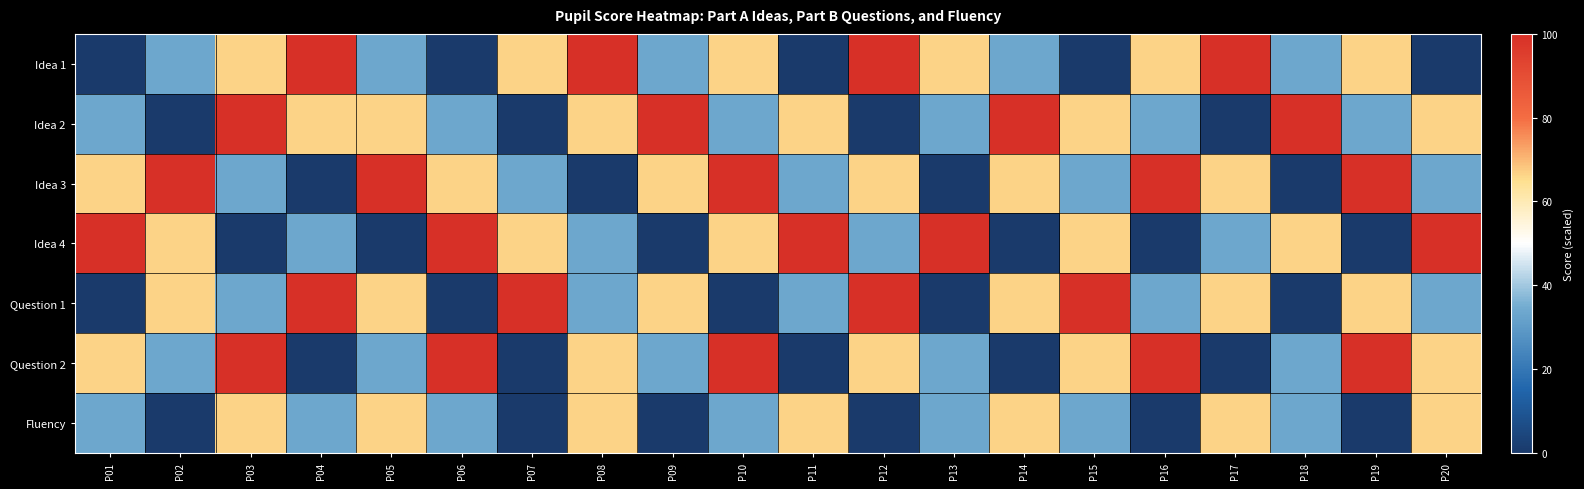

Reading left to right, extract all data points from this chart.

Idea 1: P01=0.0	P02=33.3	P03=66.7	P04=100.0	P05=33.3	P06=0.0	P07=66.7	P08=100.0	P09=33.3	P10=66.7	P11=0.0	P12=100.0	P13=66.7	P14=33.3	P15=0.0	P16=66.7	P17=100.0	P18=33.3	P19=66.7	P20=0.0
Idea 2: P01=33.3	P02=0.0	P03=100.0	P04=66.7	P05=66.7	P06=33.3	P07=0.0	P08=66.7	P09=100.0	P10=33.3	P11=66.7	P12=0.0	P13=33.3	P14=100.0	P15=66.7	P16=33.3	P17=0.0	P18=100.0	P19=33.3	P20=66.7
Idea 3: P01=66.7	P02=100.0	P03=33.3	P04=0.0	P05=100.0	P06=66.7	P07=33.3	P08=0.0	P09=66.7	P10=100.0	P11=33.3	P12=66.7	P13=0.0	P14=66.7	P15=33.3	P16=100.0	P17=66.7	P18=0.0	P19=100.0	P20=33.3
Idea 4: P01=100.0	P02=66.7	P03=0.0	P04=33.3	P05=0.0	P06=100.0	P07=66.7	P08=33.3	P09=0.0	P10=66.7	P11=100.0	P12=33.3	P13=100.0	P14=0.0	P15=66.7	P16=0.0	P17=33.3	P18=66.7	P19=0.0	P20=100.0
Question 1: P01=0.0	P02=66.7	P03=33.3	P04=100.0	P05=66.7	P06=0.0	P07=100.0	P08=33.3	P09=66.7	P10=0.0	P11=33.3	P12=100.0	P13=0.0	P14=66.7	P15=100.0	P16=33.3	P17=66.7	P18=0.0	P19=66.7	P20=33.3
Question 2: P01=66.7	P02=33.3	P03=100.0	P04=0.0	P05=33.3	P06=100.0	P07=0.0	P08=66.7	P09=33.3	P10=100.0	P11=0.0	P12=66.7	P13=33.3	P14=0.0	P15=66.7	P16=100.0	P17=0.0	P18=33.3	P19=100.0	P20=66.7
Fluency: P01=33.3	P02=0.0	P03=66.7	P04=33.3	P05=66.7	P06=33.3	P07=0.0	P08=66.7	P09=0.0	P10=33.3	P11=66.7	P12=0.0	P13=33.3	P14=66.7	P15=33.3	P16=0.0	P17=66.7	P18=33.3	P19=0.0	P20=66.7